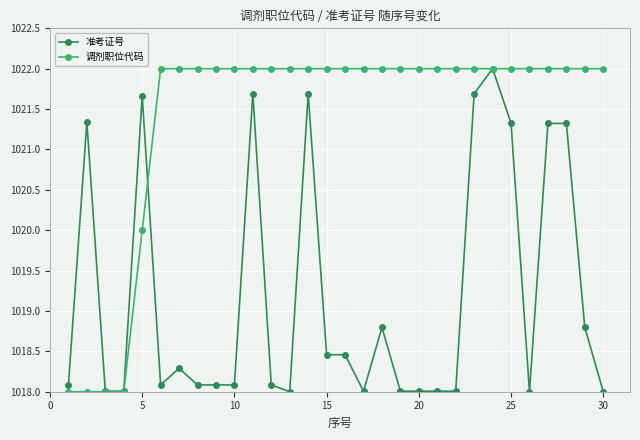

What is the value of the 调剂职位代码 point at the 29th from the left?

1022.0